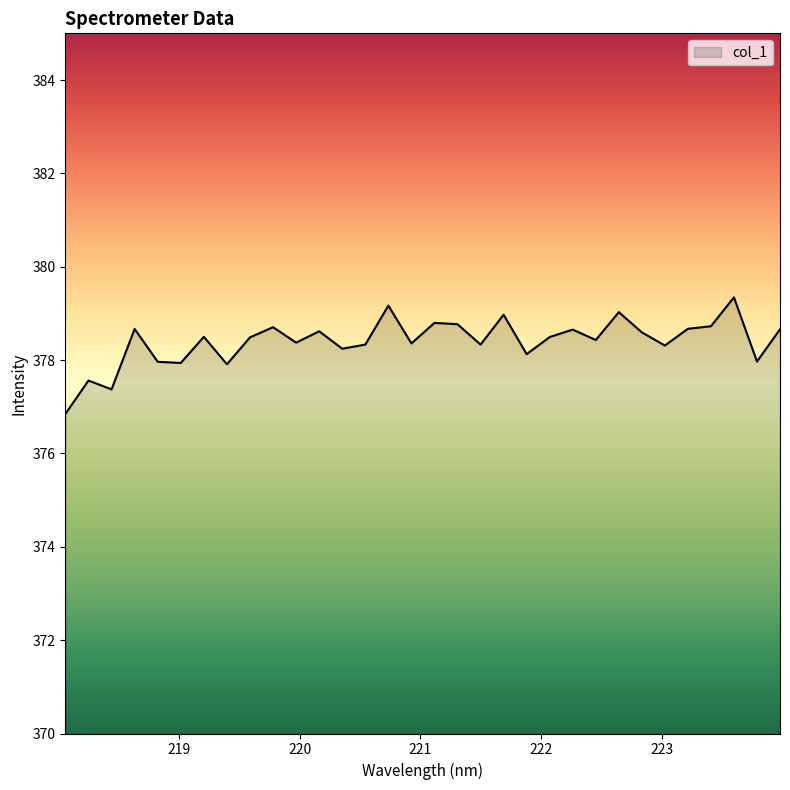

What is the smallest value displayed?

376.8